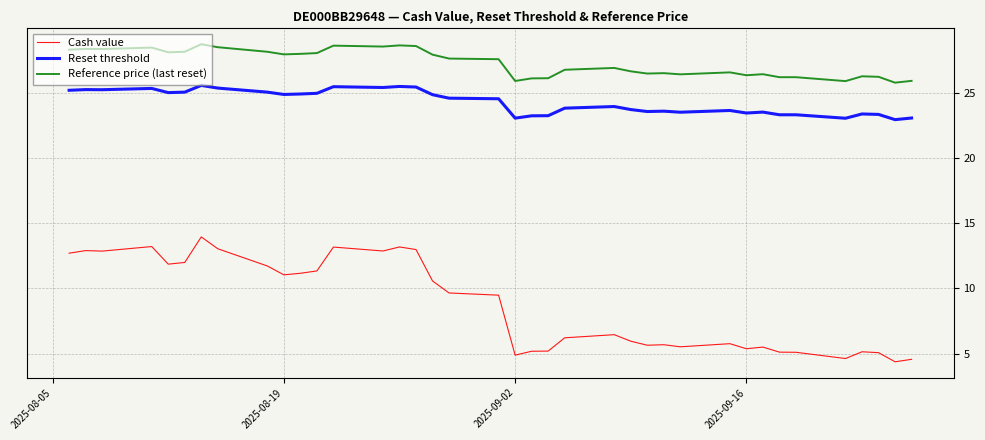

In Reference price (last reset), how many points are higher than both neighbors (excluding endpoints)?

10